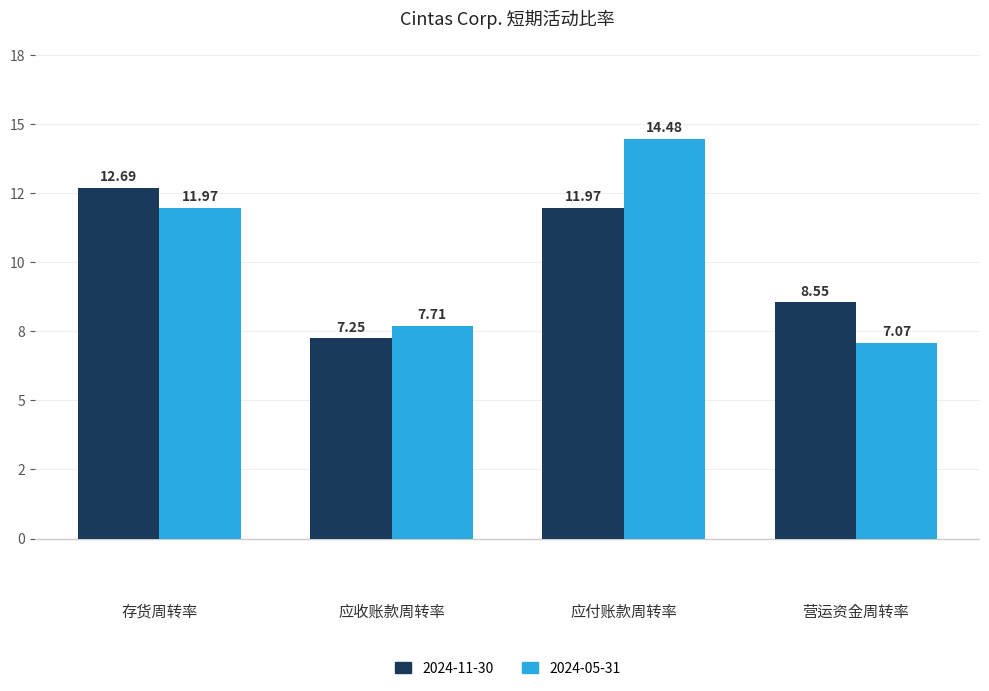

What are all the series names shown in the legend?

2024-11-30, 2024-05-31